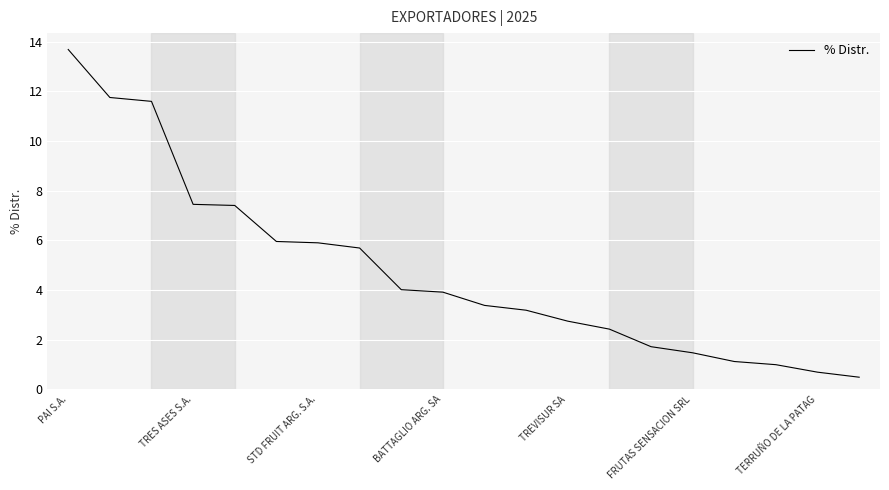

What is the minimum value shown in the chart?

0.5